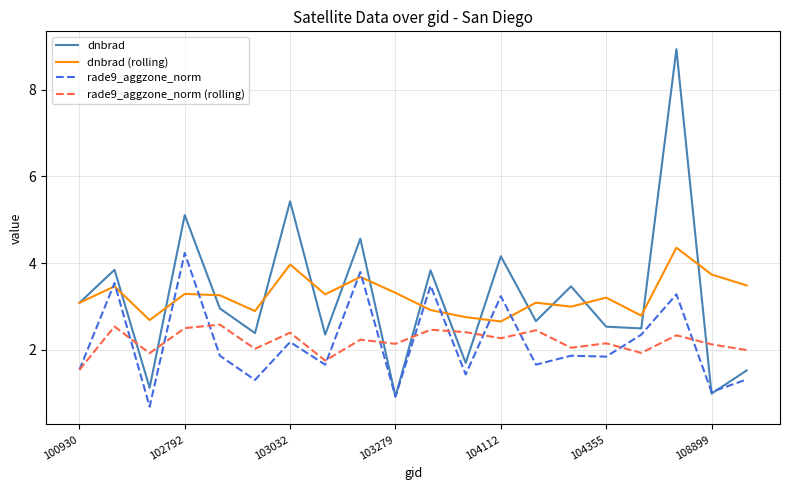

In rade9_aggzone_norm (rolling), how many points are higher than both neighbors (excluding endpoints)?

8